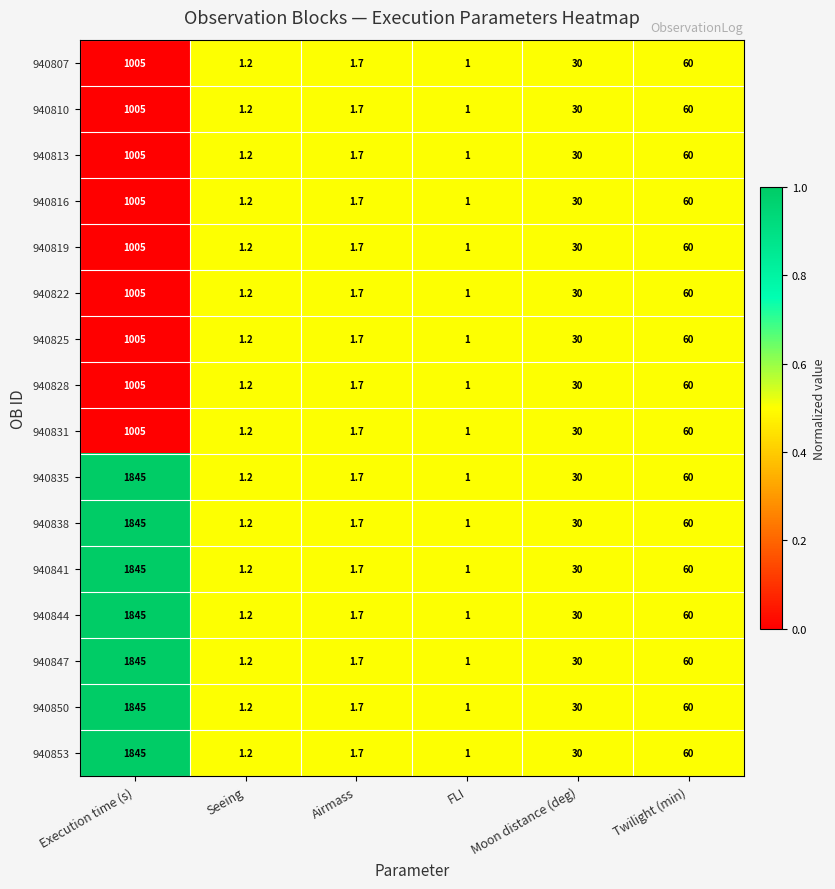

What is the difference between the maximum and minimum values in the 940816 series?

1004.0